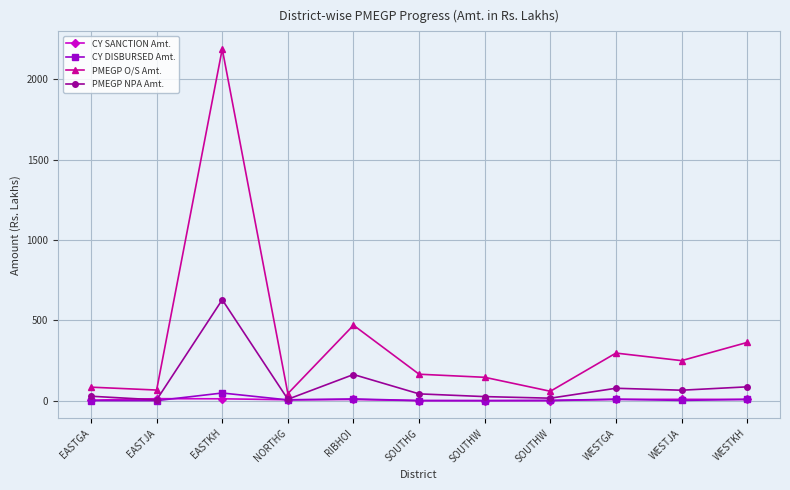

Which series has the widest spread of values?

PMEGP O/S Amt.